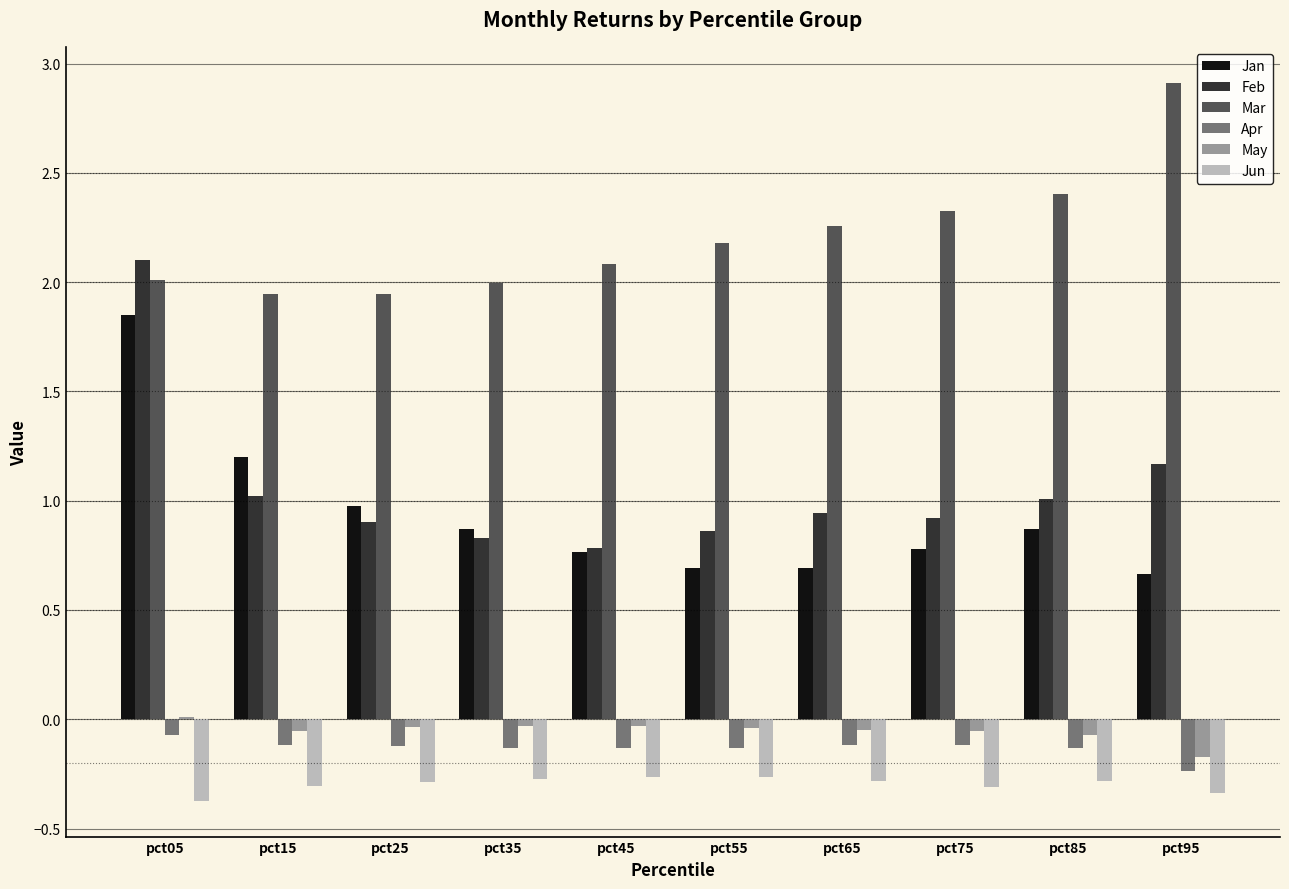

Is it true that Mar equals 3.1 at pct65?

False